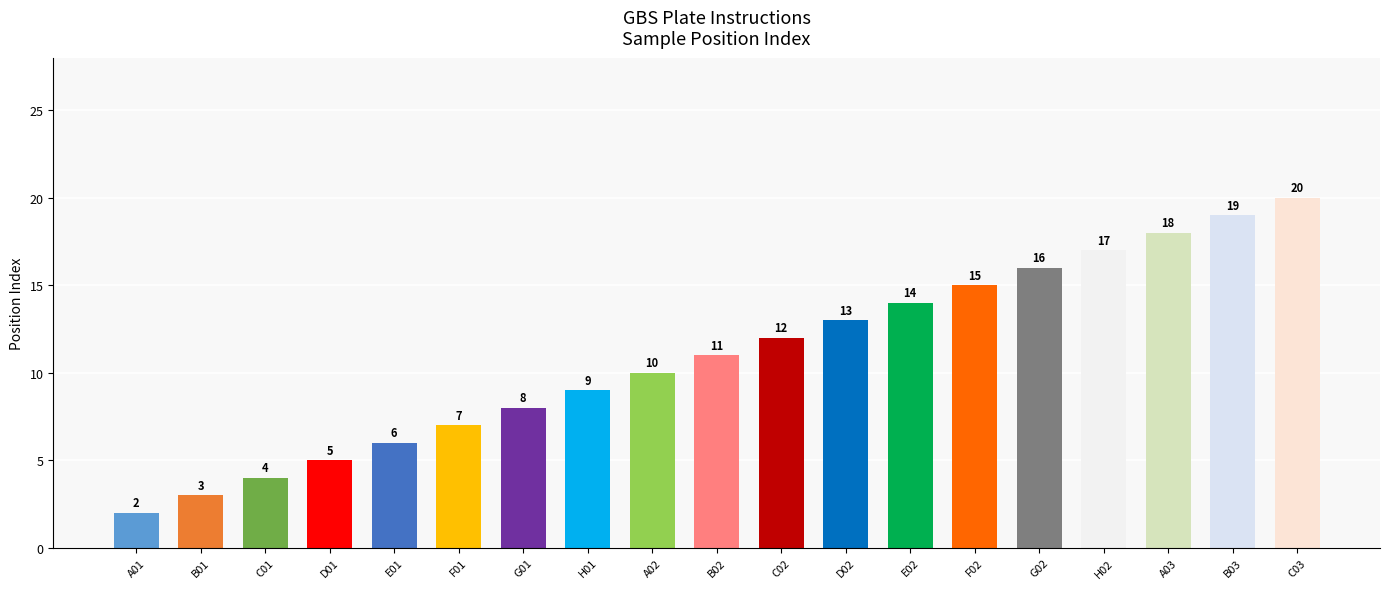

What is the minimum value shown in the chart?

2